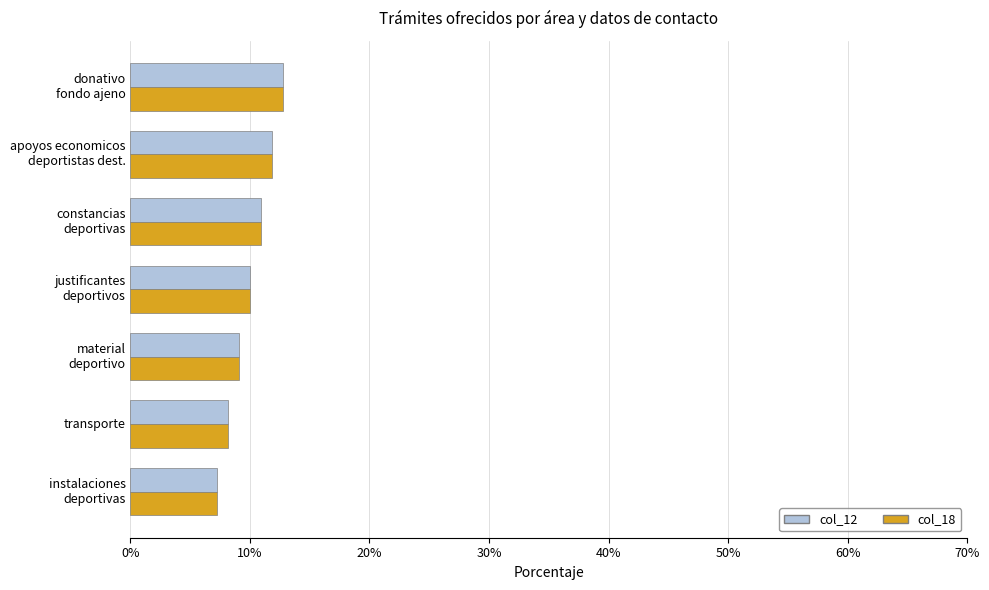

What is the smallest value displayed?

7.3